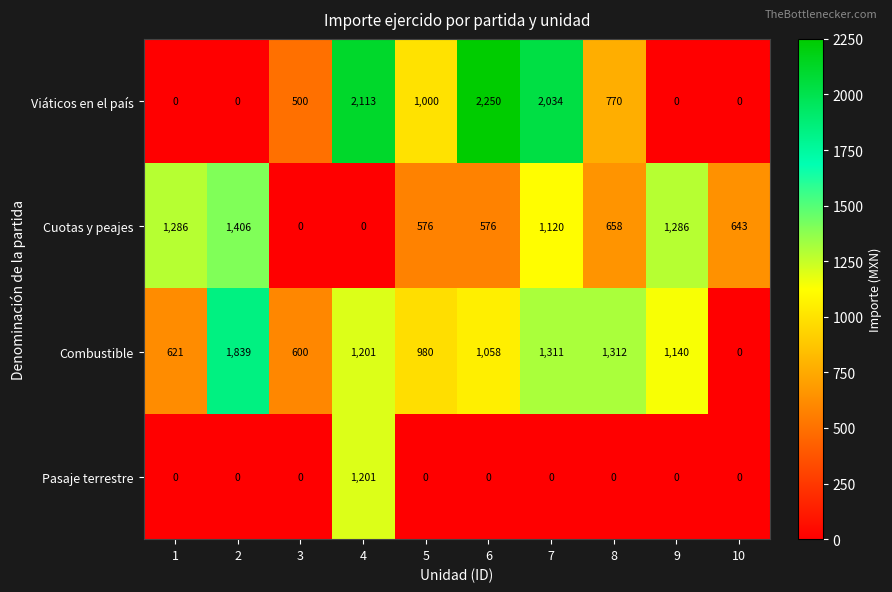

What is the average value of the Viáticos en el país series?

867